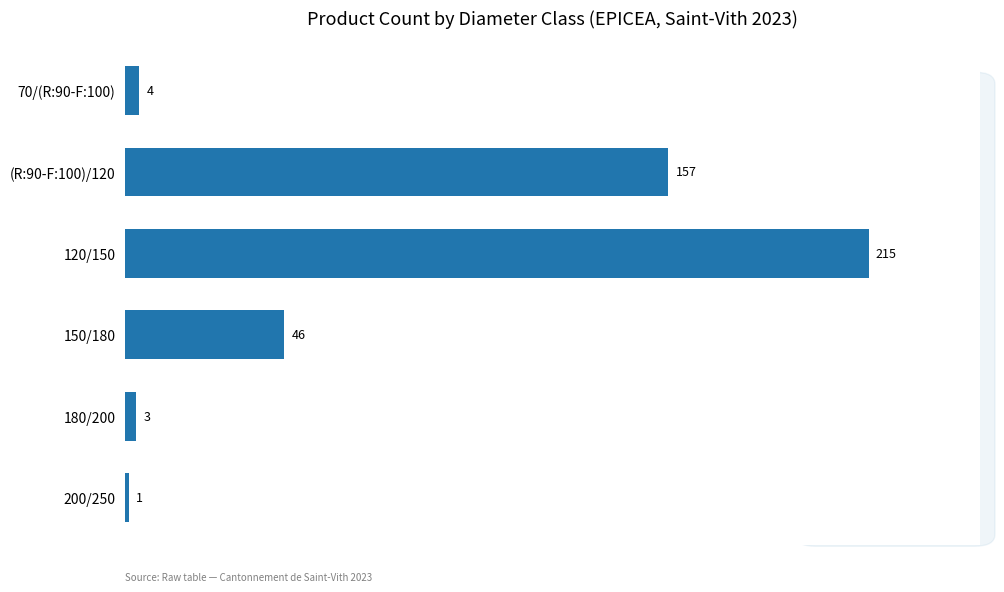

Does the chart contain stacked bars?

No